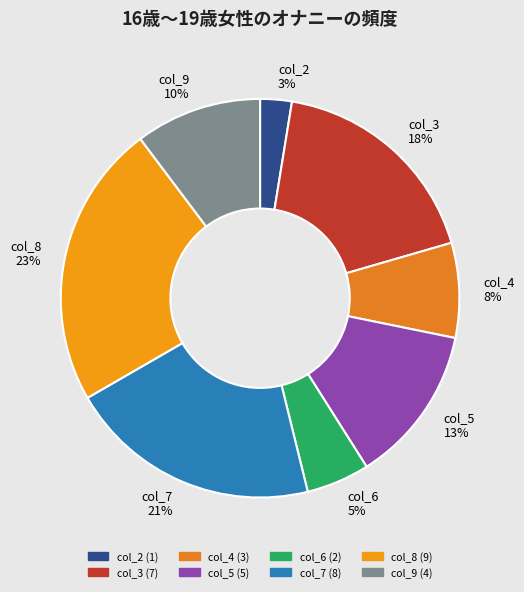

To the nearest percent, what is the average slice percentage?

12%